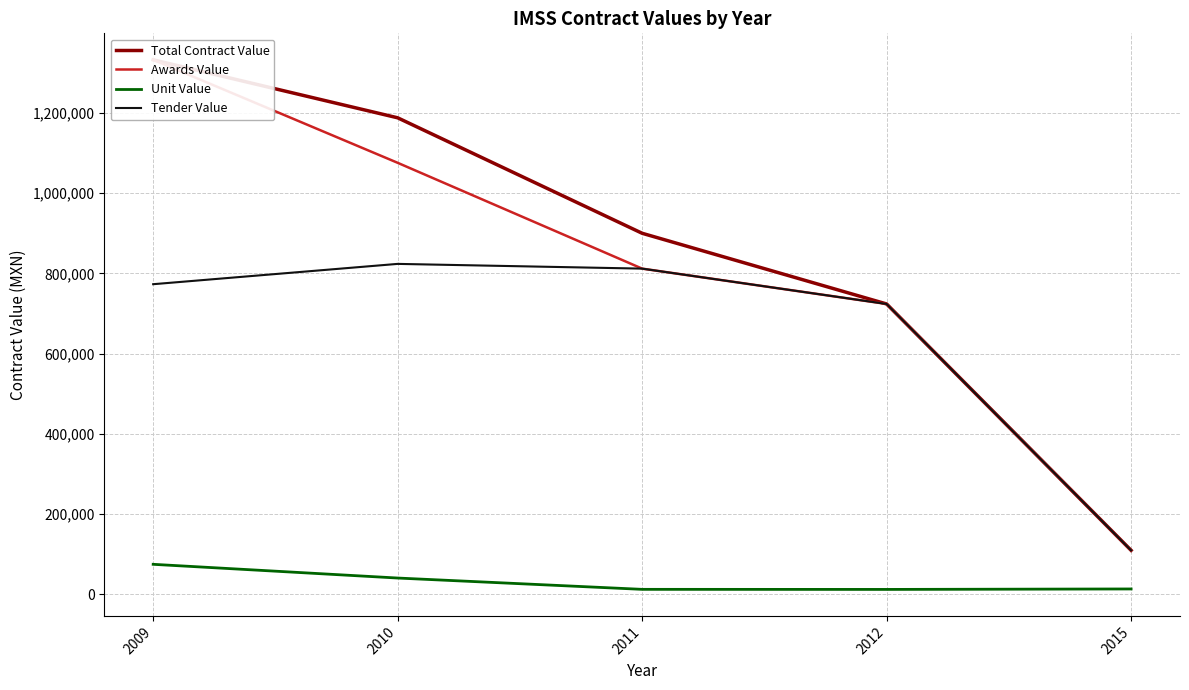

Which category has the lowest value in the Total Contract Value series?

2015